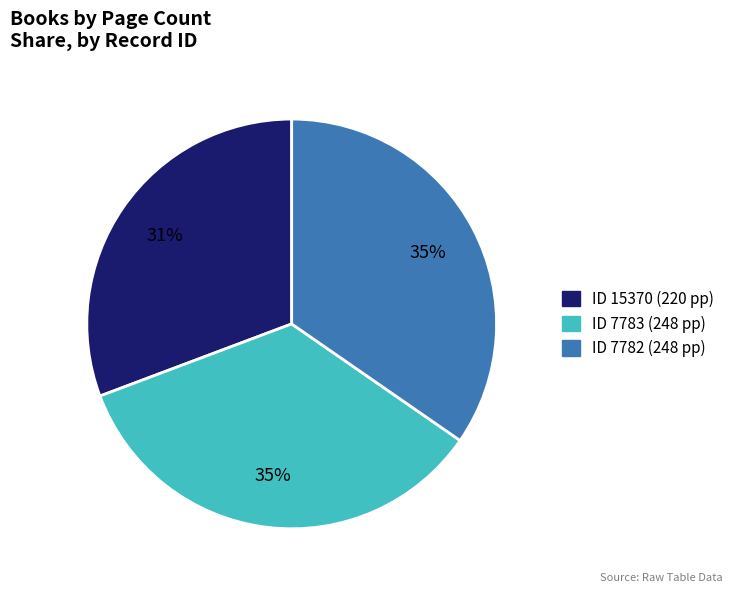

Is there any slice that represents more than half of the pie?

No